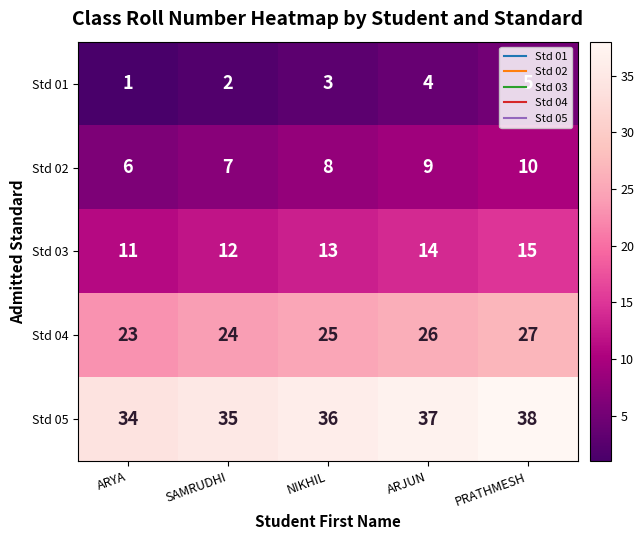

Where is Std 04 nearest to the value 25?

NIKHIL